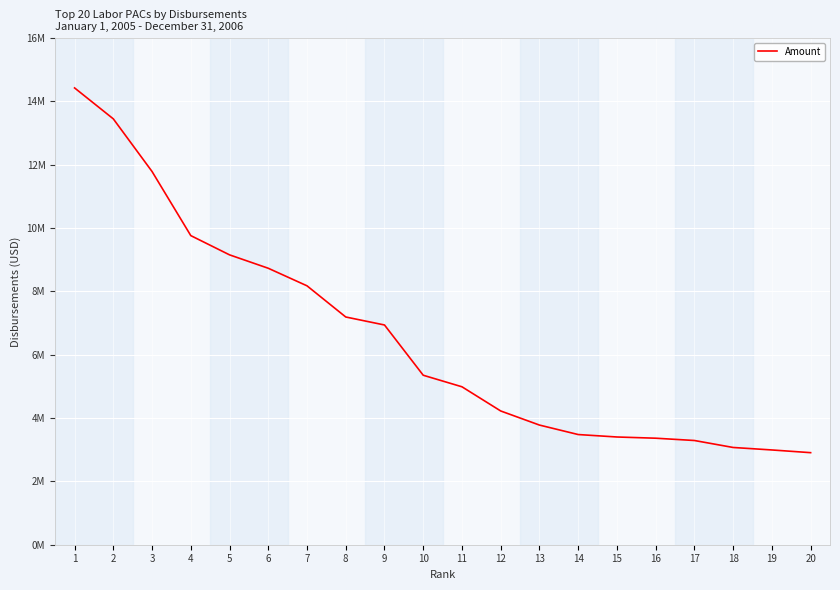

At which category does the chart reach its minimum across all series?

20